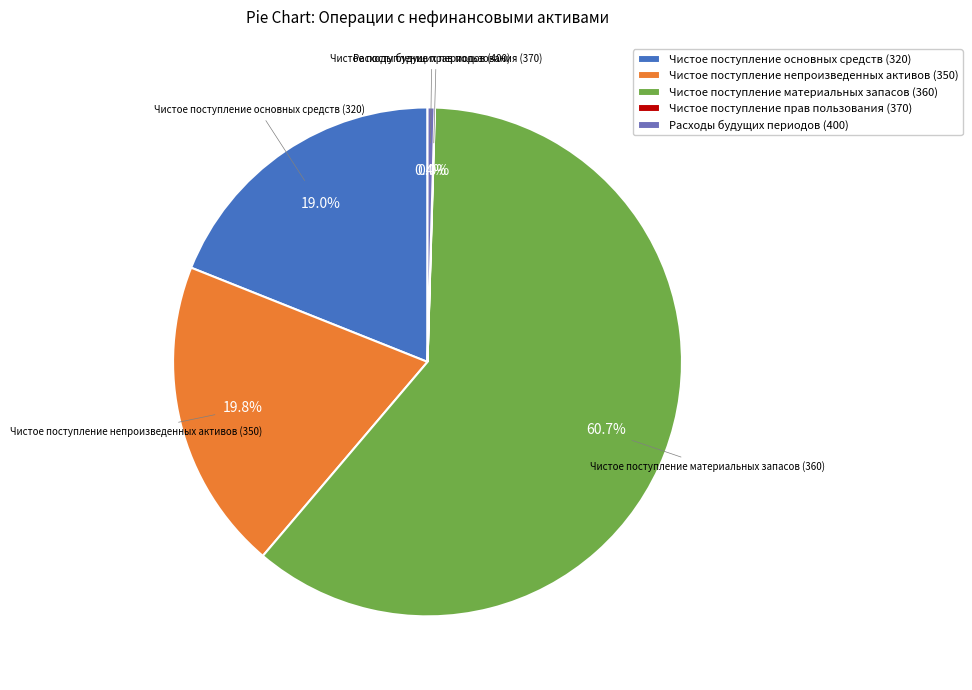

Which slice represents more than half of the pie?

Чистое поступление материальных запасов (360)